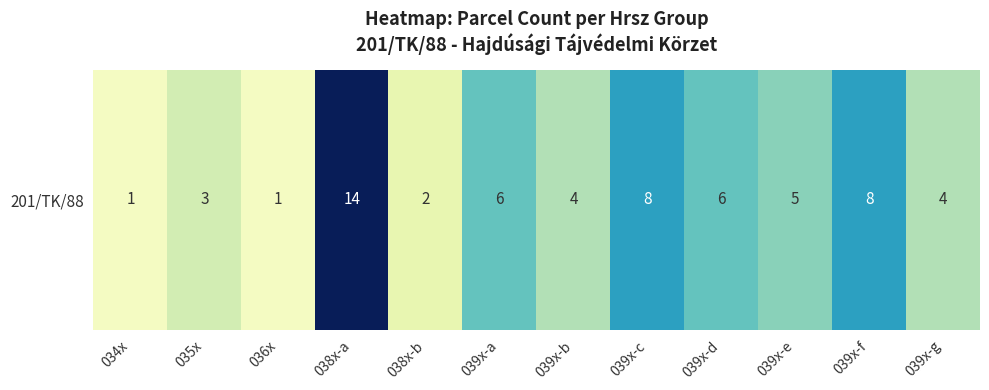

List the labels in order of value, smallest first.

034x, 036x, 038x-b, 035x, 039x-b, 039x-g, 039x-e, 039x-a, 039x-d, 039x-c, 039x-f, 038x-a